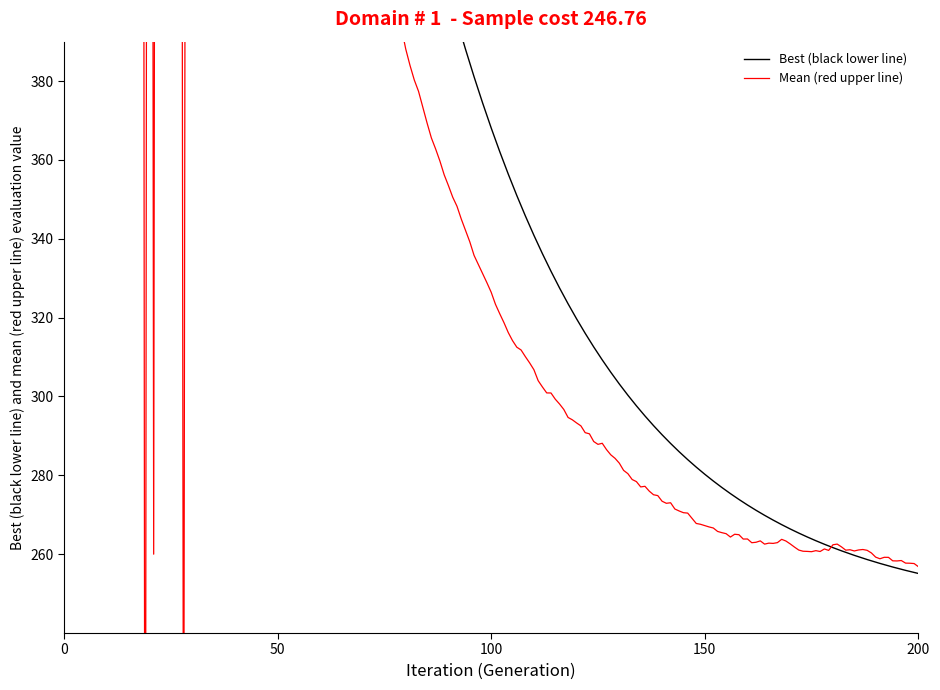

How many values in the Mean (red upper line) series are below 165?

1